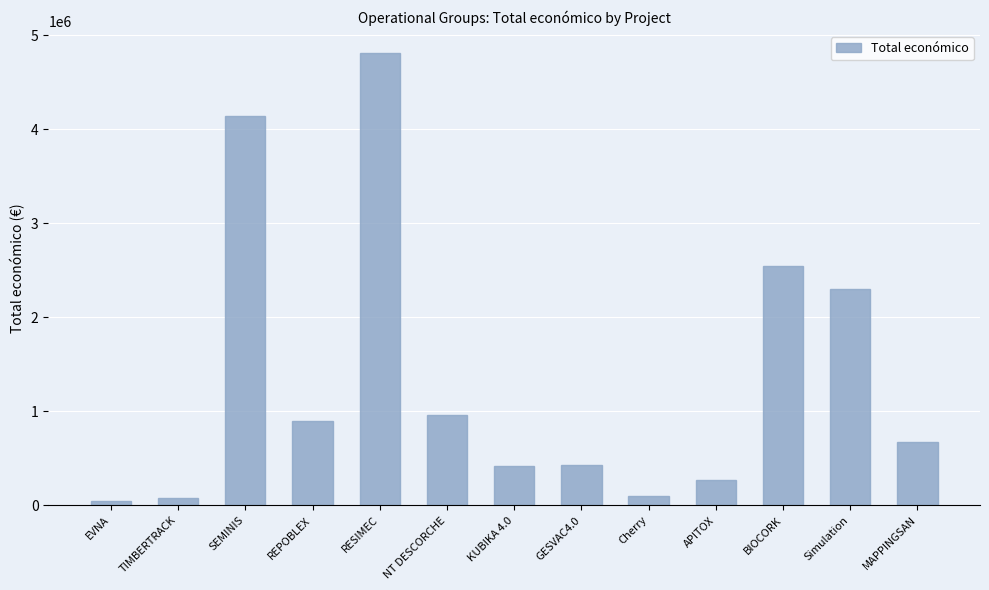

What is the change in value from BIOCORK to MAPPINGSAN?

-1868858